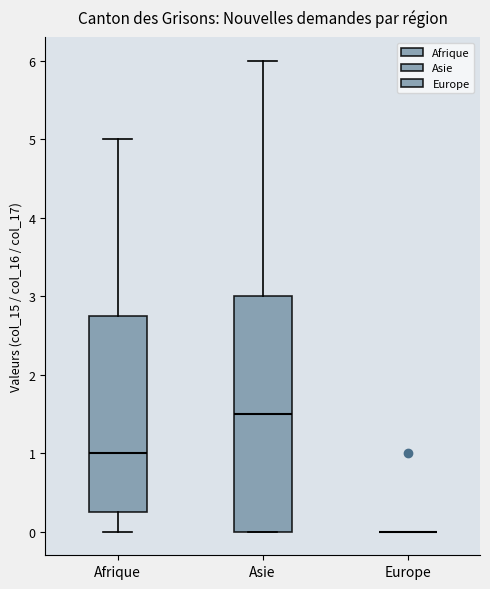

Reading left to right, read every box against the y-axis: the position of its median line, the range the box covers, and the ends of its whiskers. The values are not printed on the chart, so give them approximately, as read against the axis.

Afrique: median 1.0, box 0.3 to 2.8, whiskers 0.0 to 5.0
Asie: median 1.5, box 0.0 to 3.0, whiskers 0.0 to 6.0
Europe: box collapsed to a line at 0.0, whiskers 0.0 to 0.0